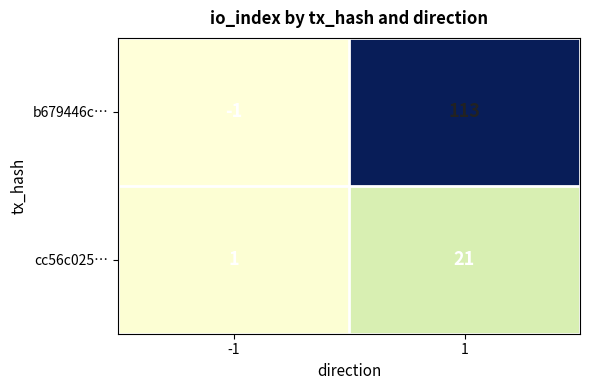

Rank the series by their maximum value, from highest to lowest.

b679446c…, cc56c025…